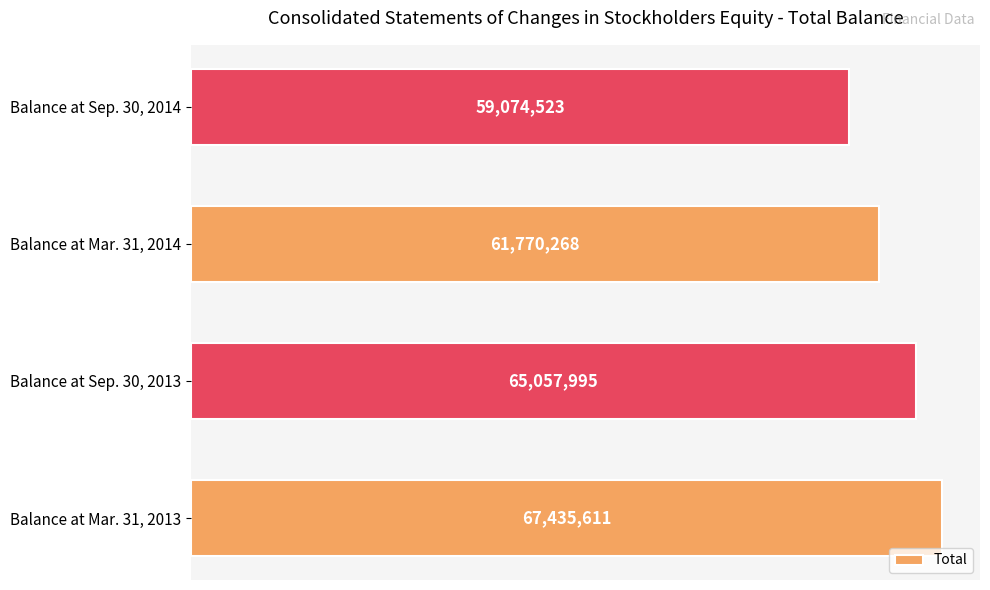

Rank the categories by value from highest to lowest.

Balance at Mar. 31, 2013, Balance at Sep. 30, 2013, Balance at Mar. 31, 2014, Balance at Sep. 30, 2014